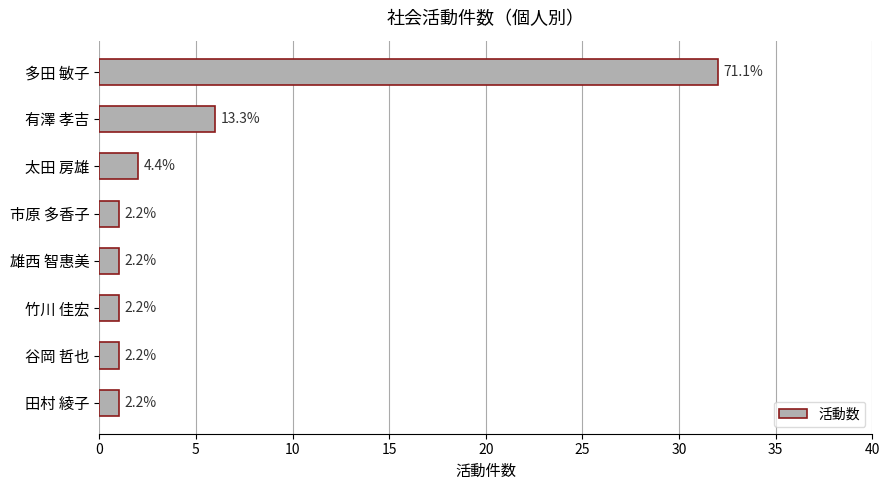

How many bars are there in total?

8